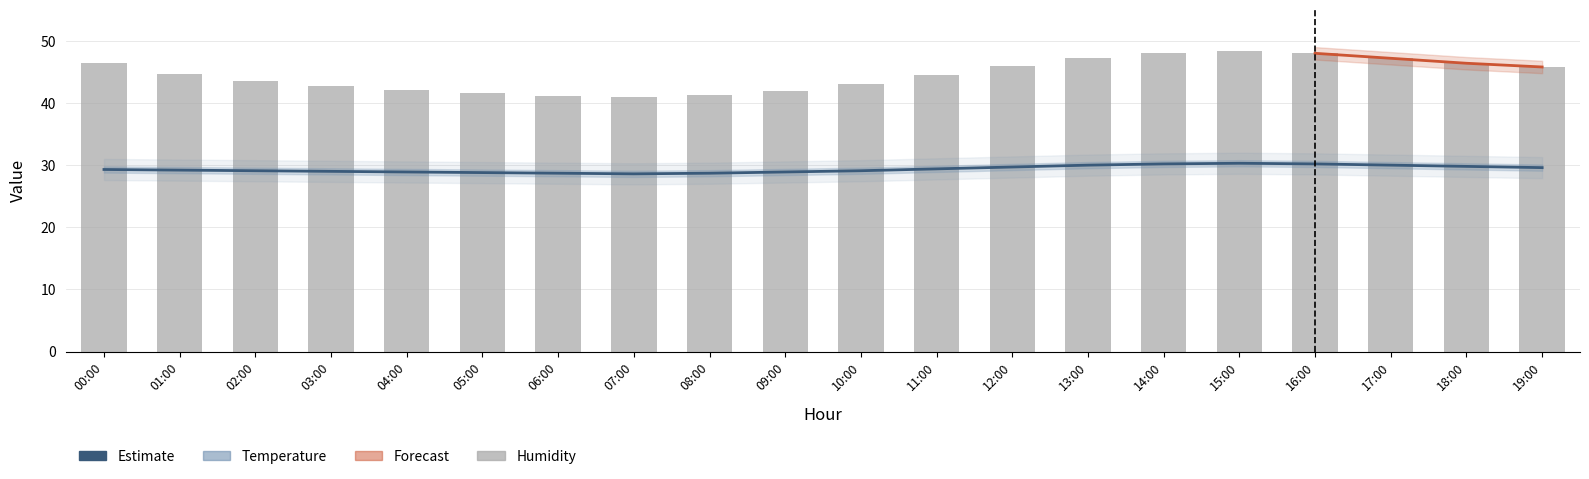

What is the label of the 8th bar from the left?

07:00